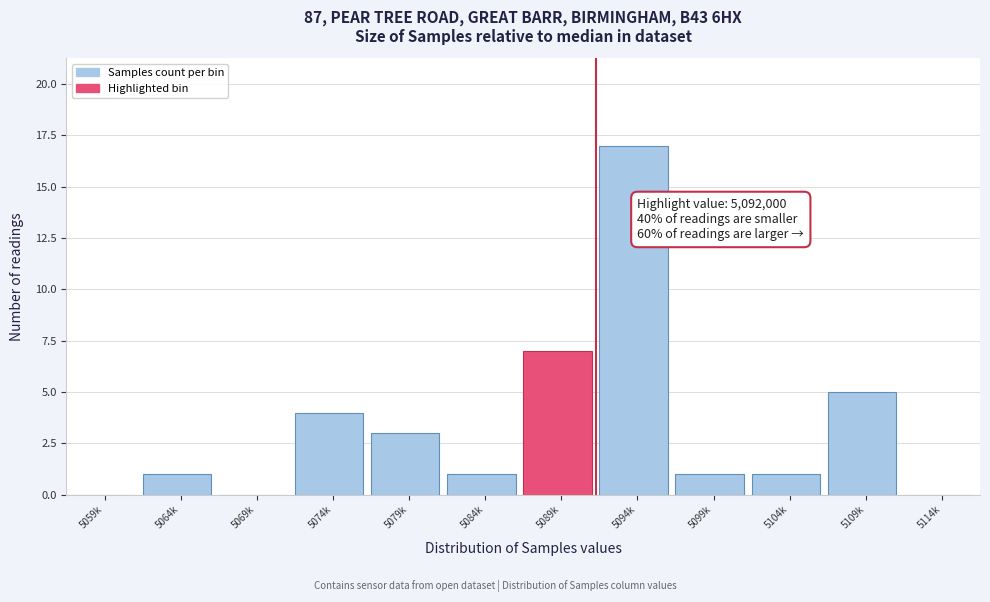

Reading right to left, list all the values displayed in this chart.

5114k=0	5109k=5	5104k=1	5099k=1	5094k=17	5089k=7	5084k=1	5079k=3	5074k=4	5069k=0	5064k=1	5059k=0